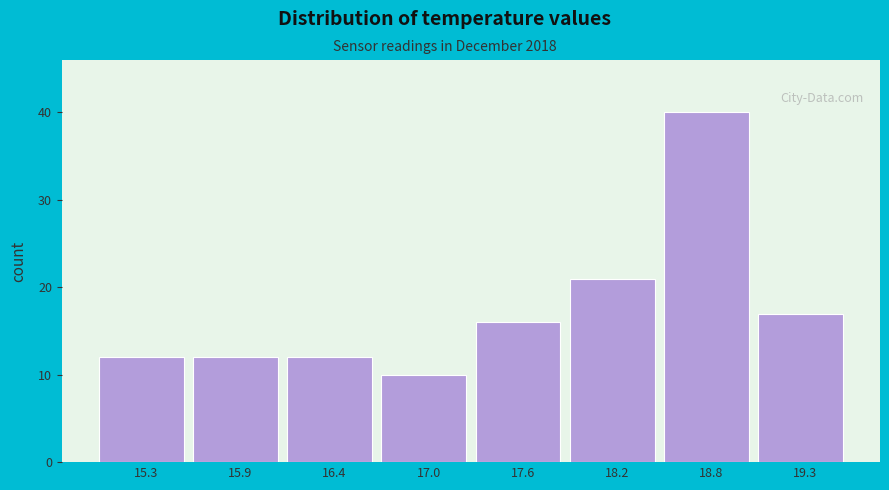

Reading left to right, transcribe all the data shown in this chart.

15.3=12	15.9=12	16.4=12	17.0=10	17.6=16	18.2=21	18.8=40	19.3=17